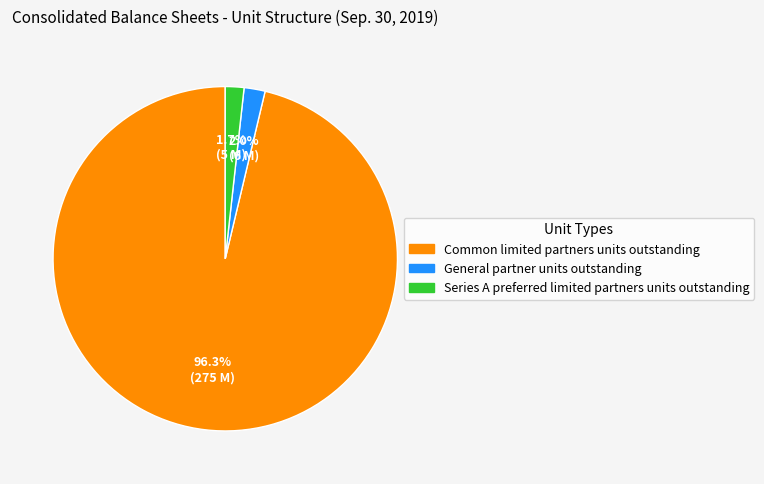

Combined, what portion of the pie is General partner units outstanding and Series A preferred limited partners units outstanding?

3.7%